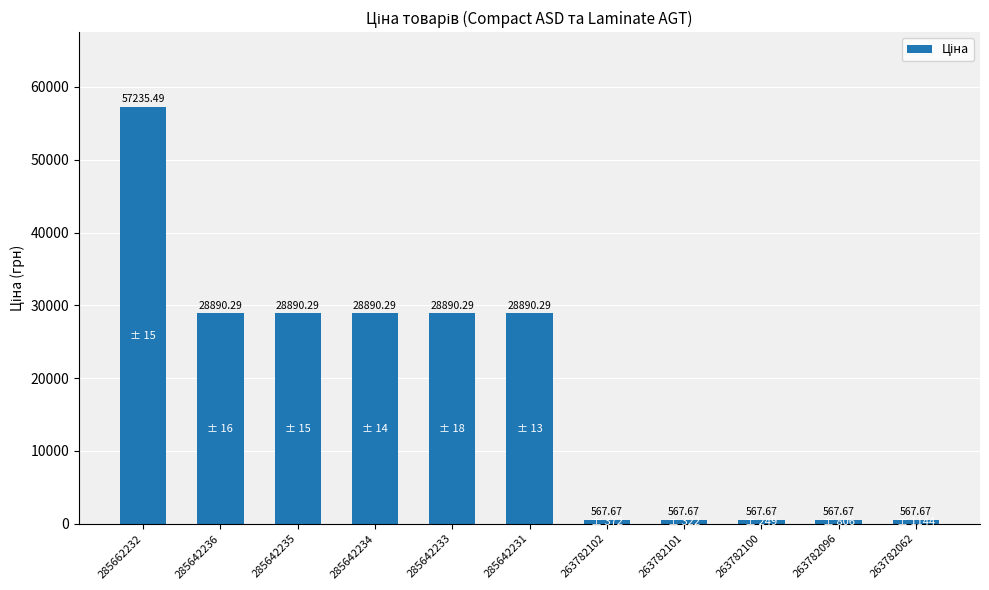

What is the change in value from 285642231 to 263782101?

-28322.6